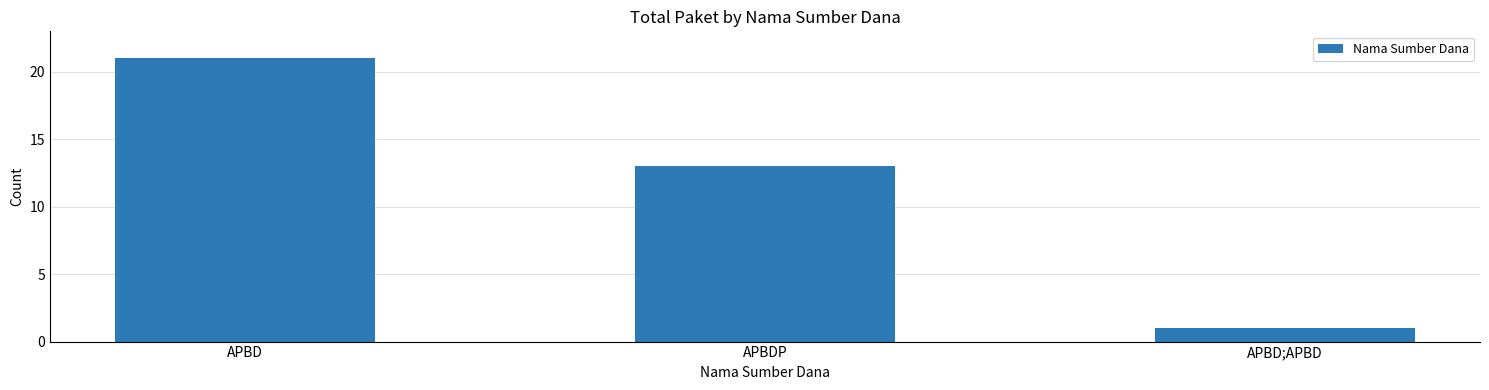

Does the chart contain stacked bars?

No